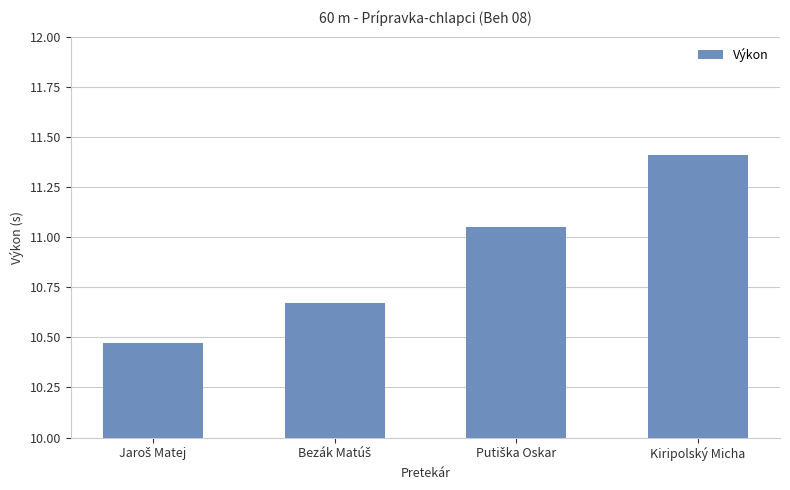

How many values exceed 11?

2